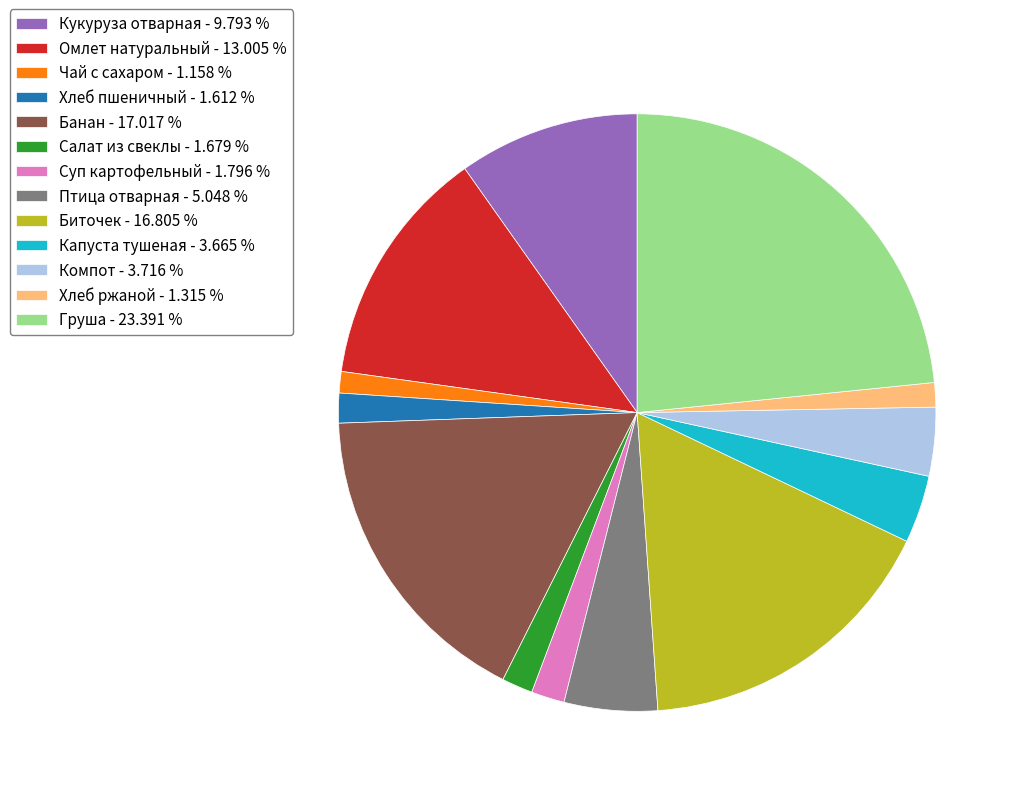

Is it true that Груша is 23% of the pie?

True